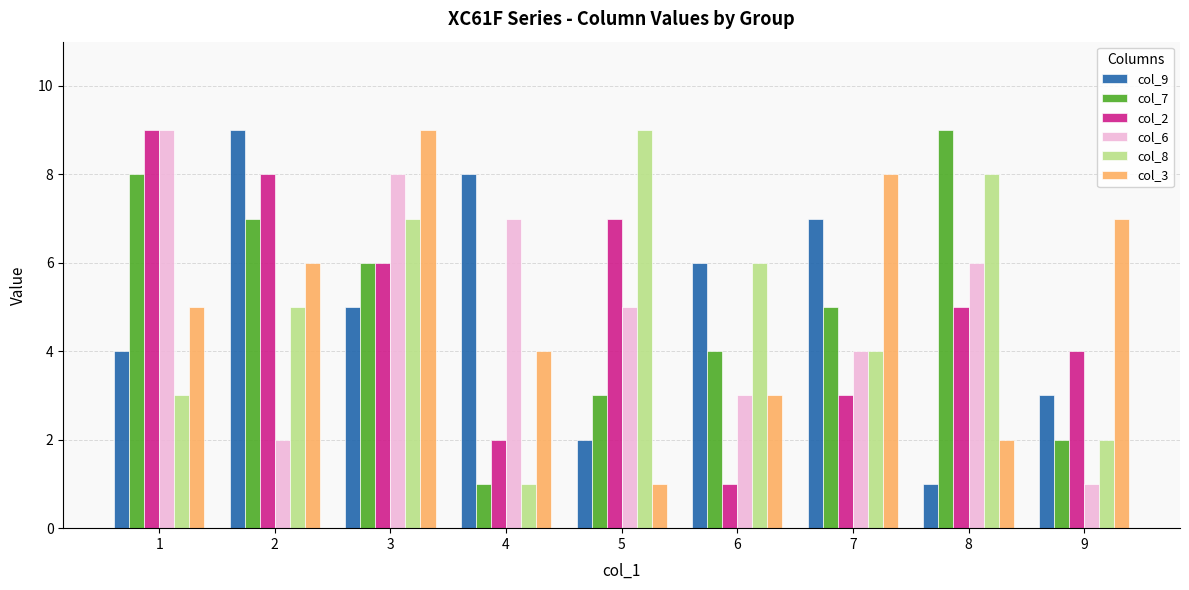

Which series changed the most between 2 and 8?

col_9